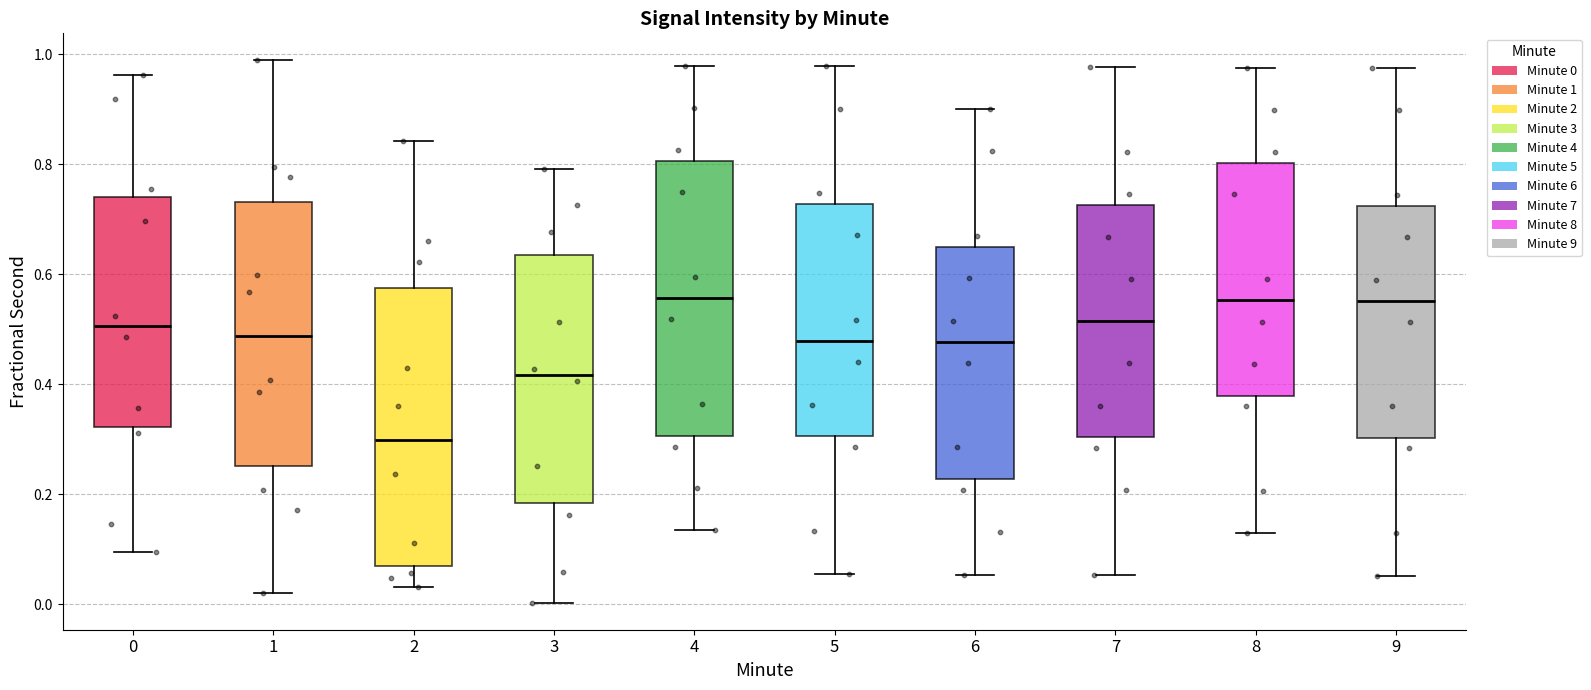

Reading left to right, transcribe this box plot: for each box, give where its median line is, the range the box spans, and where its two whiskers end, as read against the y-axis. The values are not printed on the chart, so give them approximately, as read against the axis.

0: median 0.50, box 0.32 to 0.74, whiskers 0.10 to 0.96
1: median 0.48, box 0.26 to 0.74, whiskers 0.02 to 0.98
2: median 0.30, box 0.08 to 0.58, whiskers 0.04 to 0.84
3: median 0.42, box 0.18 to 0.64, whiskers 0.00 to 0.80
4: median 0.56, box 0.30 to 0.80, whiskers 0.14 to 0.98
5: median 0.48, box 0.30 to 0.72, whiskers 0.06 to 0.98
6: median 0.48, box 0.22 to 0.66, whiskers 0.06 to 0.90
7: median 0.52, box 0.30 to 0.72, whiskers 0.06 to 0.98
8: median 0.56, box 0.38 to 0.80, whiskers 0.12 to 0.98
9: median 0.56, box 0.30 to 0.72, whiskers 0.06 to 0.98